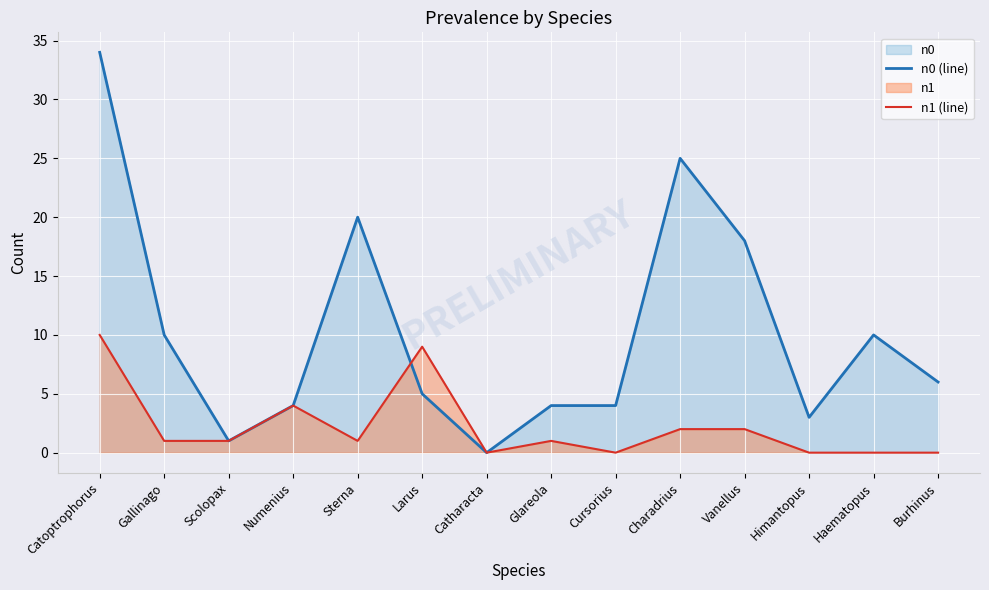

Which category has the lowest value in the n1 (line) series?

Catharacta